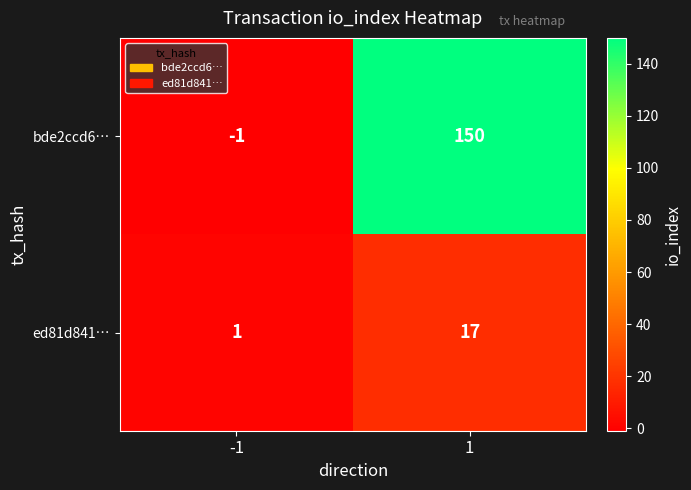

The value of ed81d841… at 1 is 28. True or false?

False